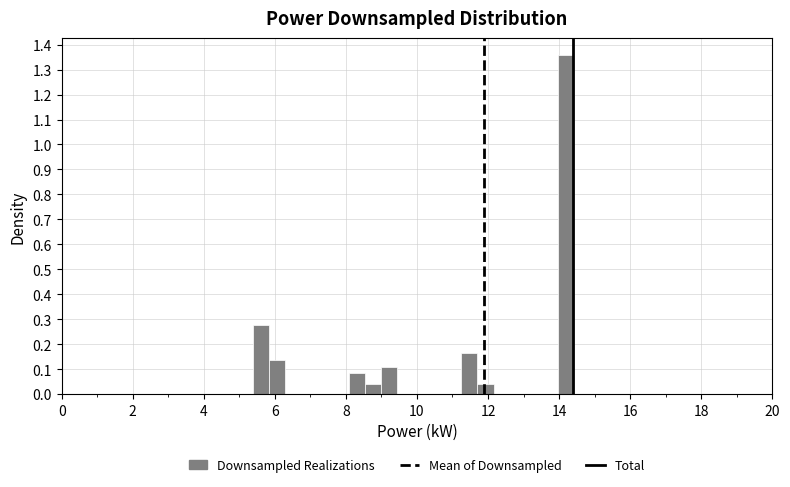

Read against the x-axis, roughly where is the centre of the tallest bar?

14.2